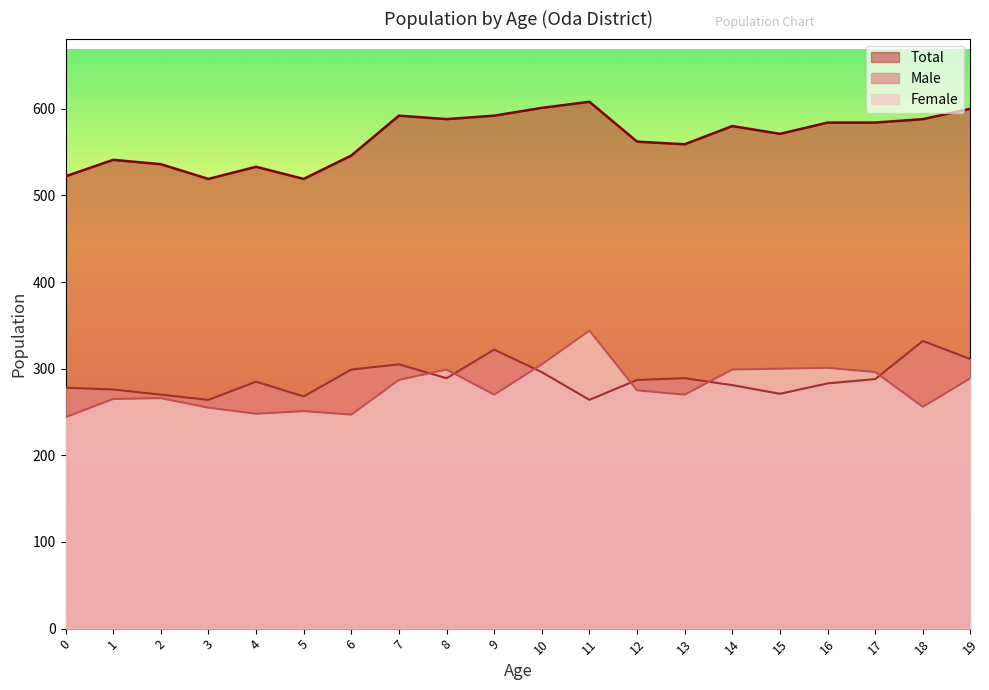

True or false: Total and Male intersect in this chart.

False